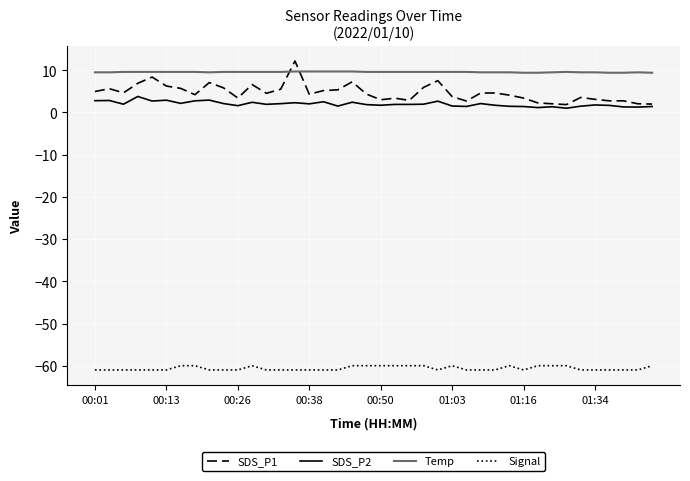

What is the highest value of the Signal series?

-60.0